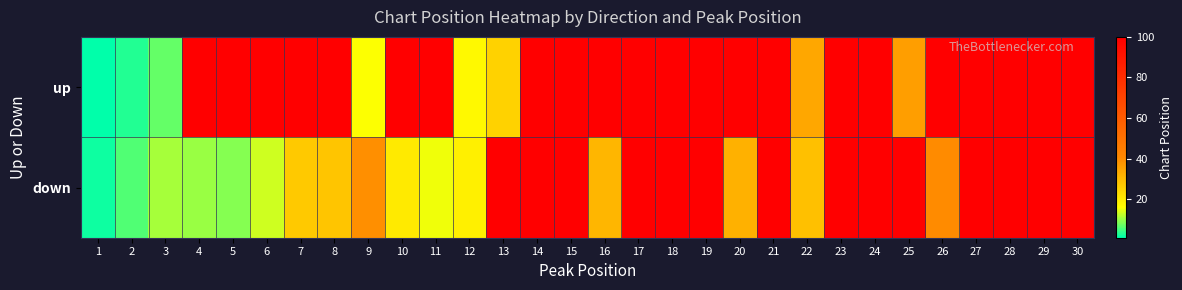

Which series changed the most between 7 and 24?

down